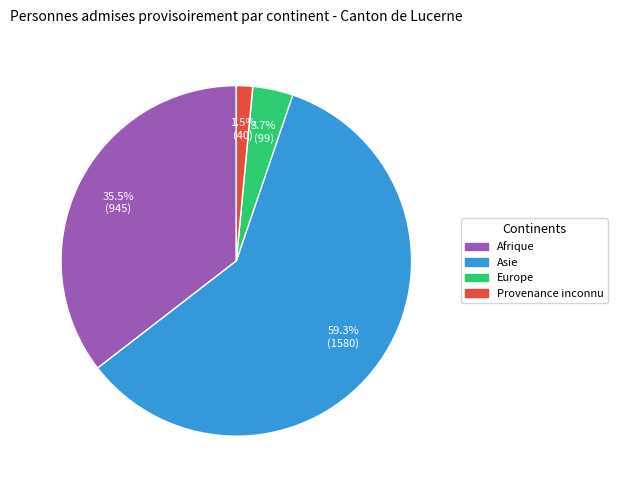

Is there any slice that represents more than half of the pie?

Yes